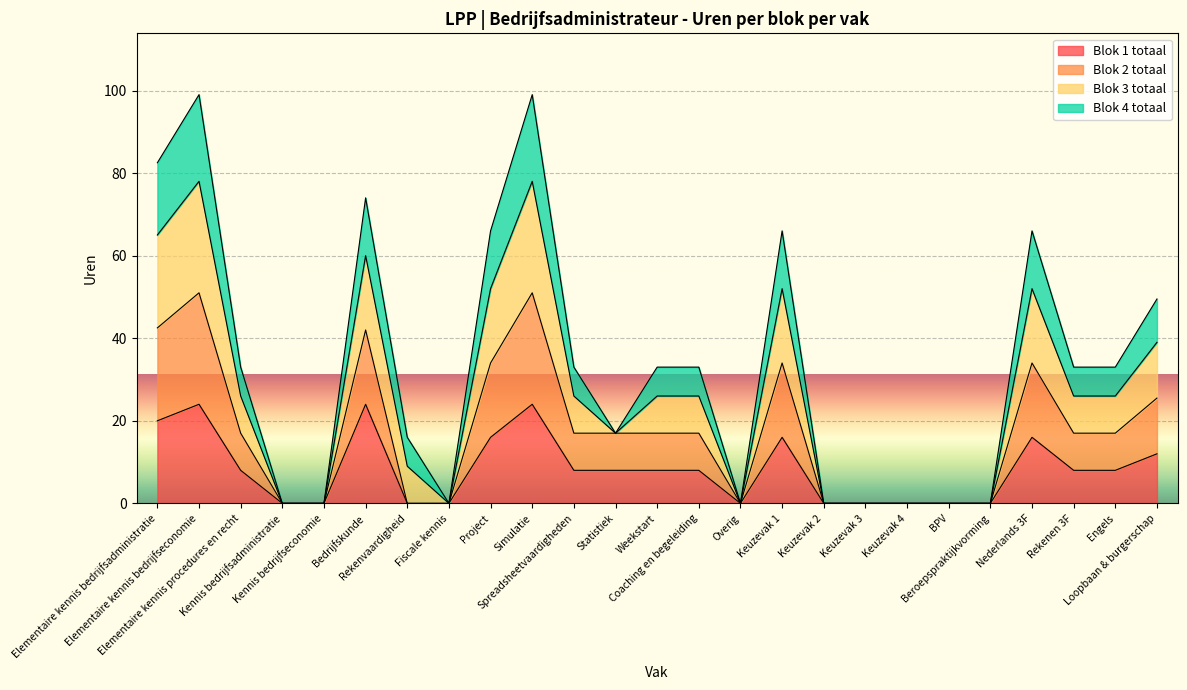

Is it true that Blok 2 totaal equals -24.5 at Kennis bedrijfseconomie?

False